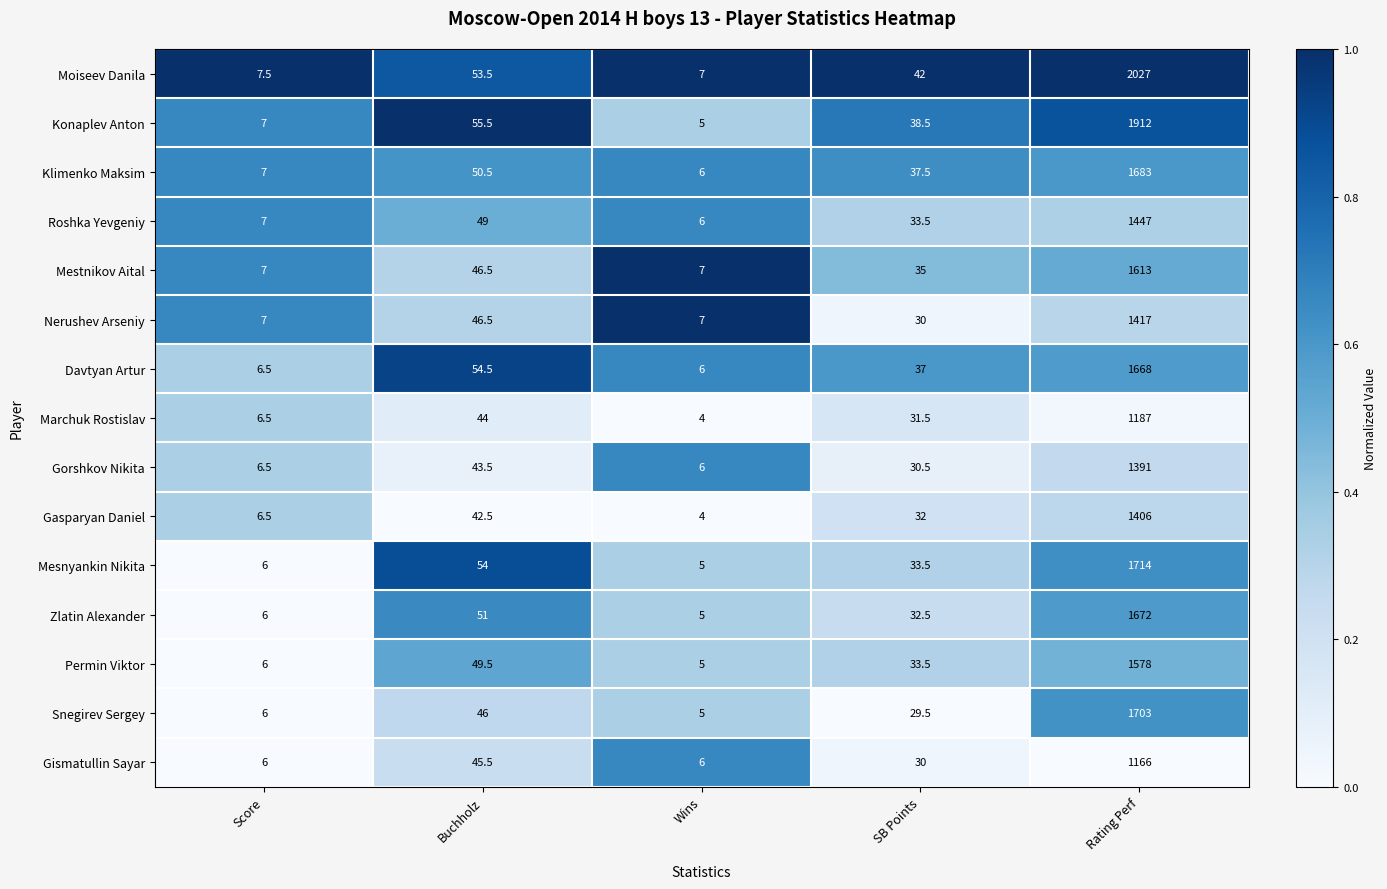

Which label corresponds to the largest value in the chart?

Rating Perf